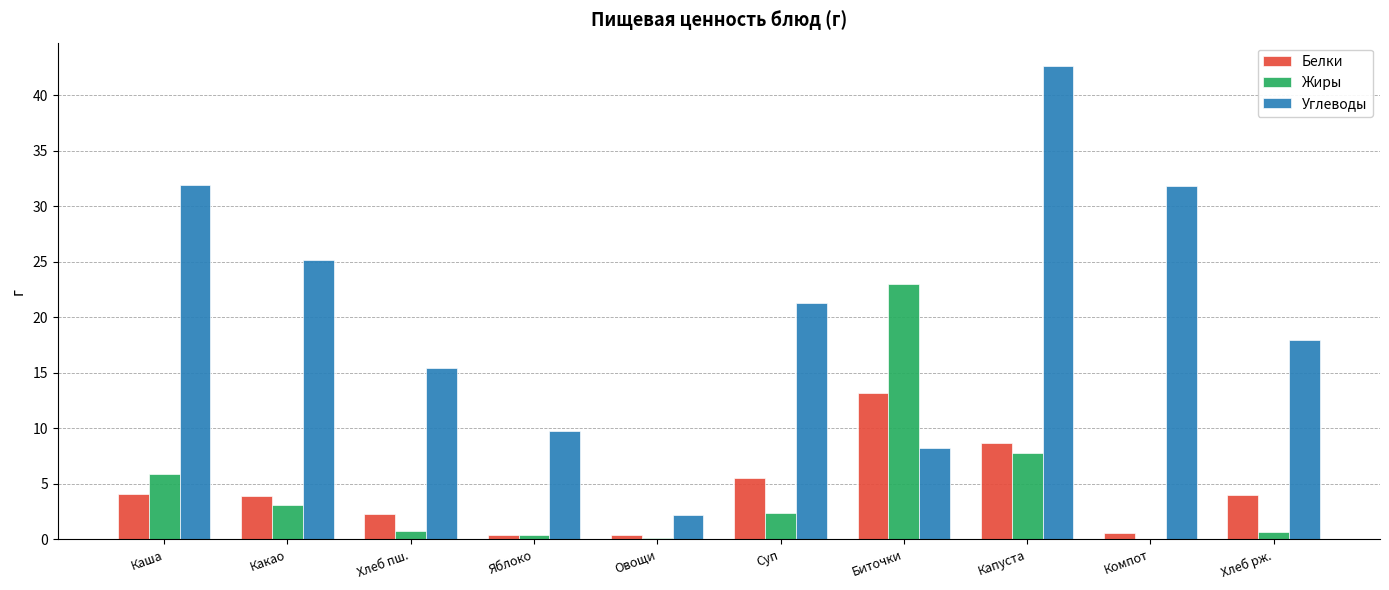

Count the number of categories in the chart.

10